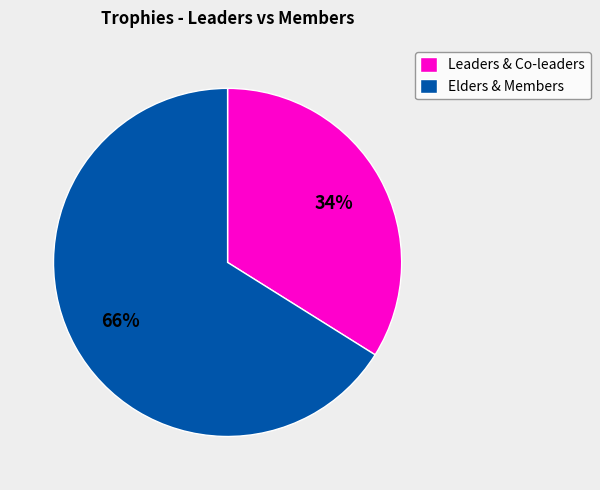

To the nearest percent, what percentage of the pie is Elders & Members?

66%